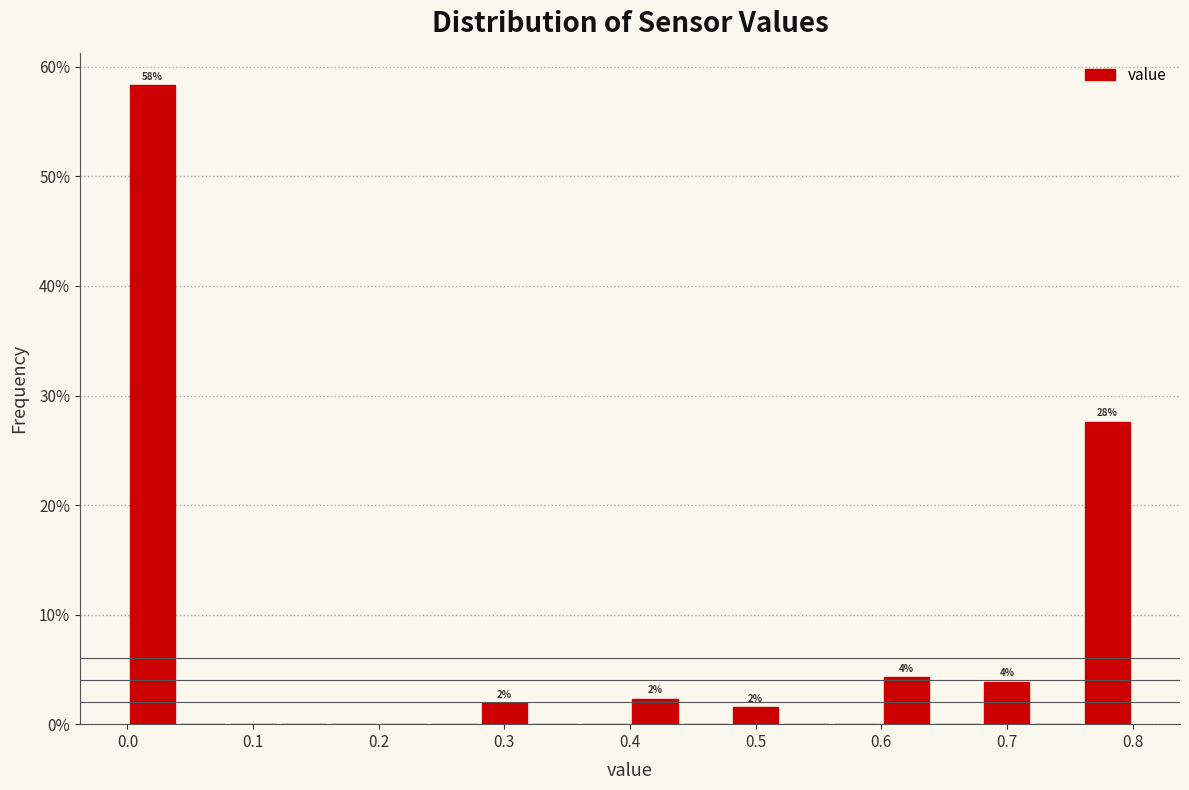

Over which range of the x-axis is the bar tallest?

0.00 to 0.04